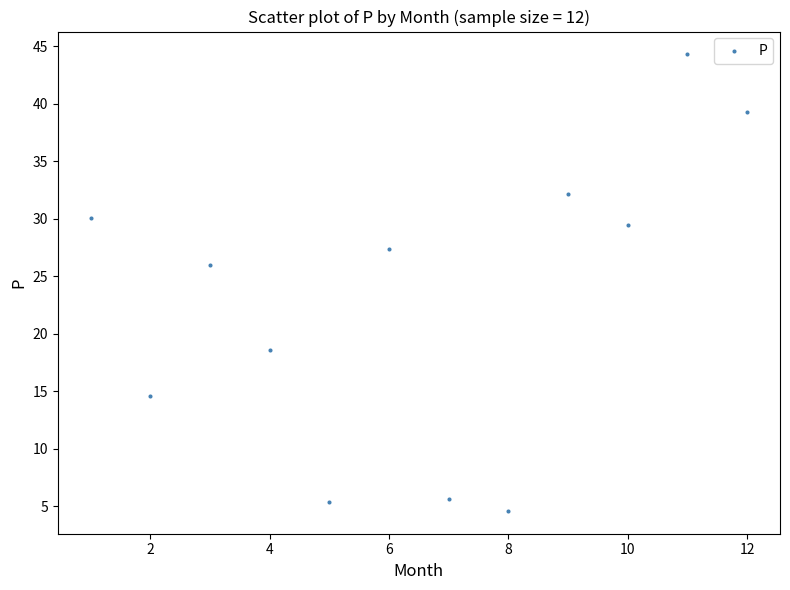

What is the range of X values (max minus min)?

11.0